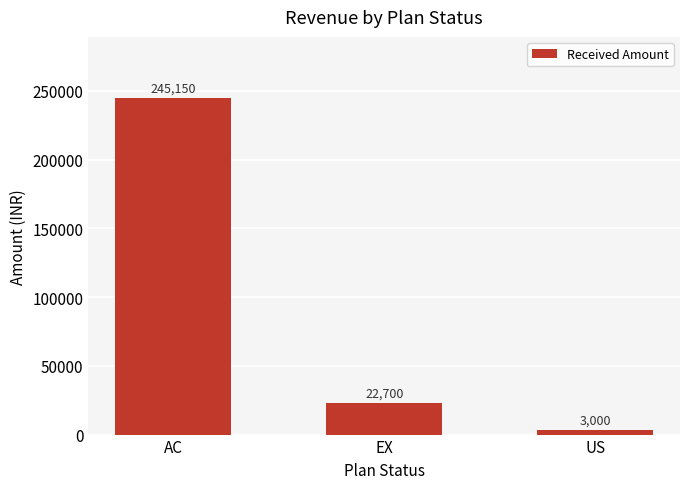

How many bars are there in total?

3